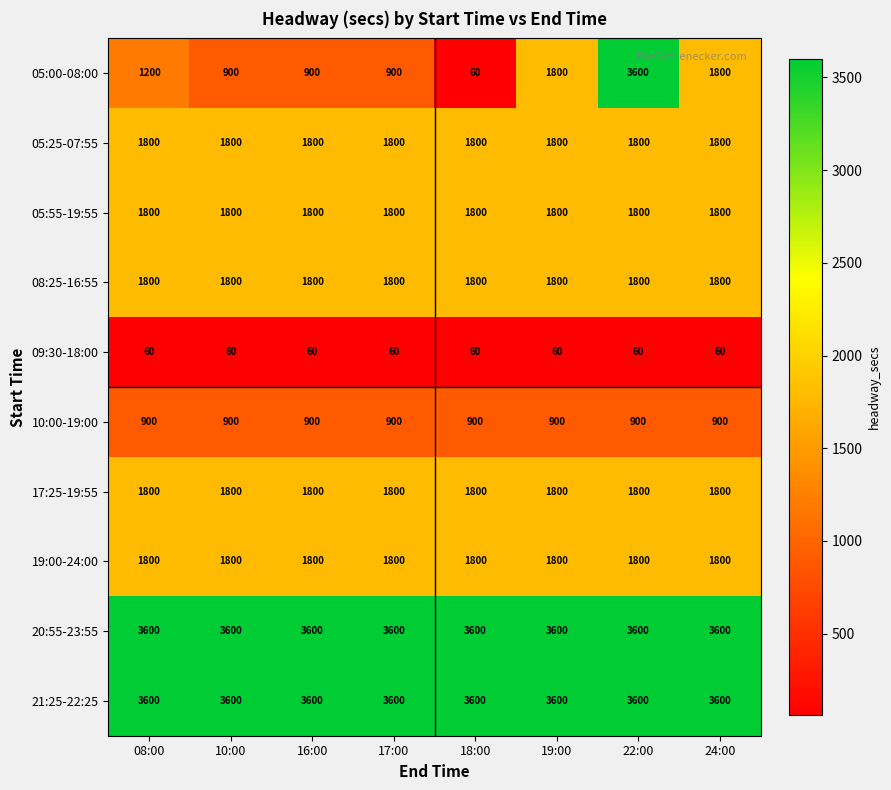

Read the 05:25-07:55 value at 24:00.

1800